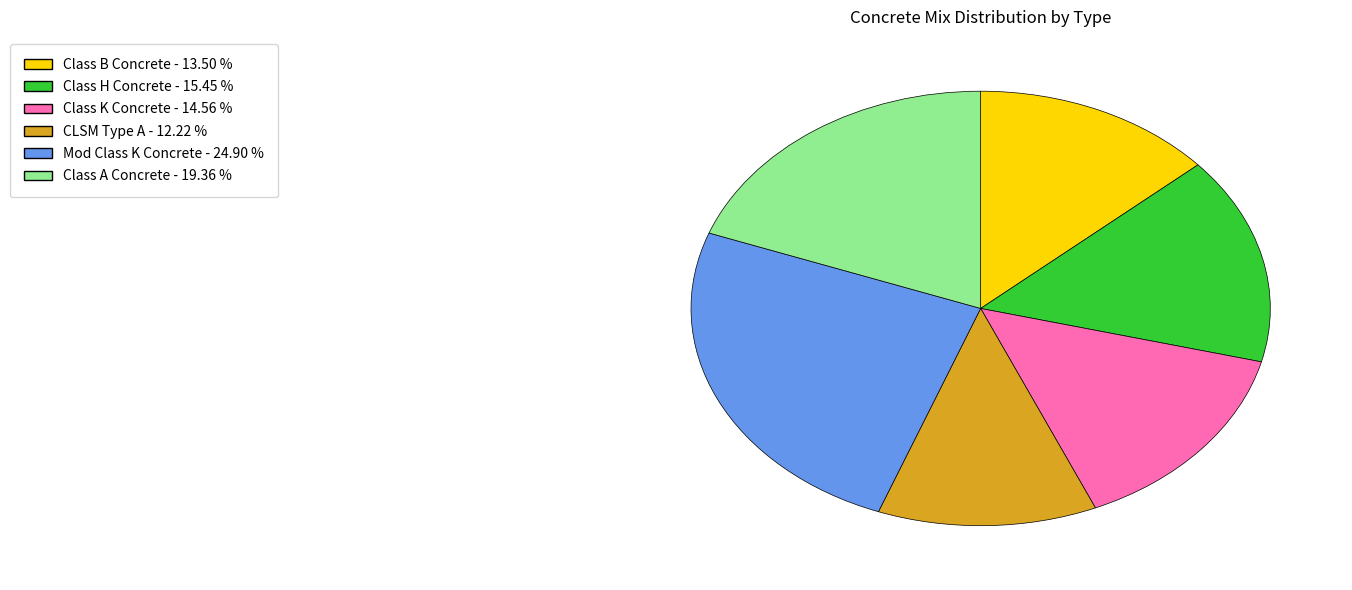

Does any single category account for the majority?

No